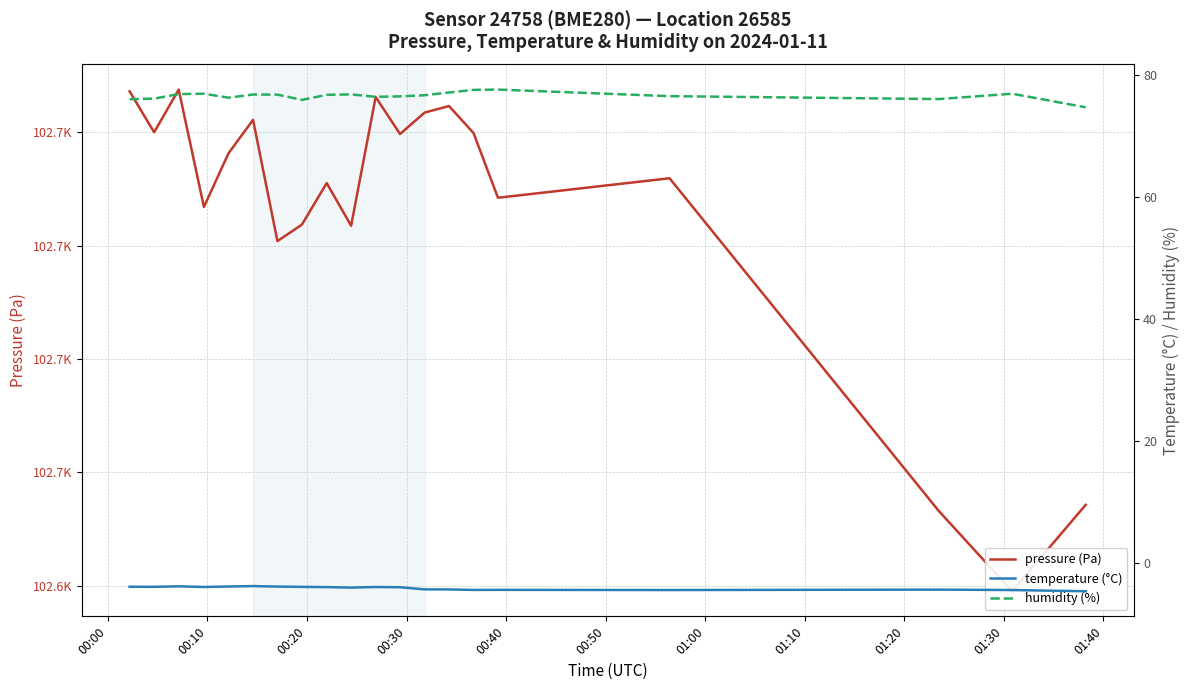

At how many categories does at least one series exceed 63925?

20